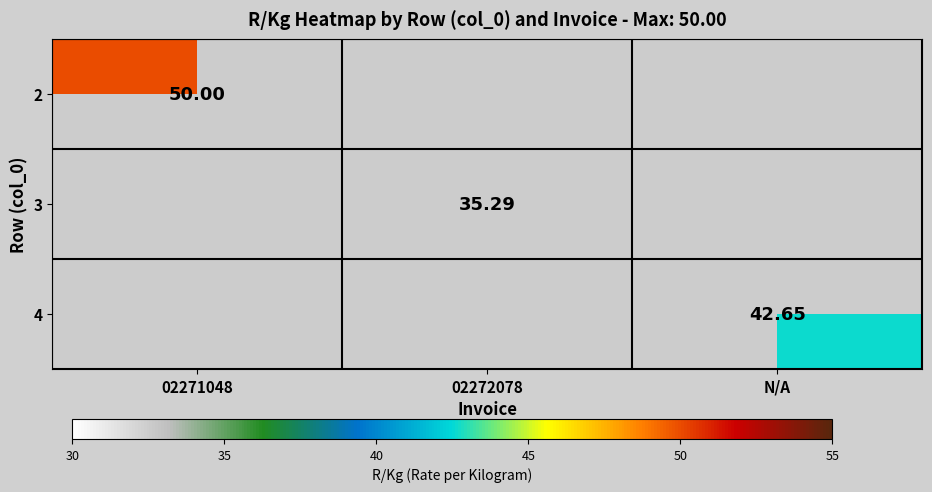

At which label does 4 reach its peak?

02271048